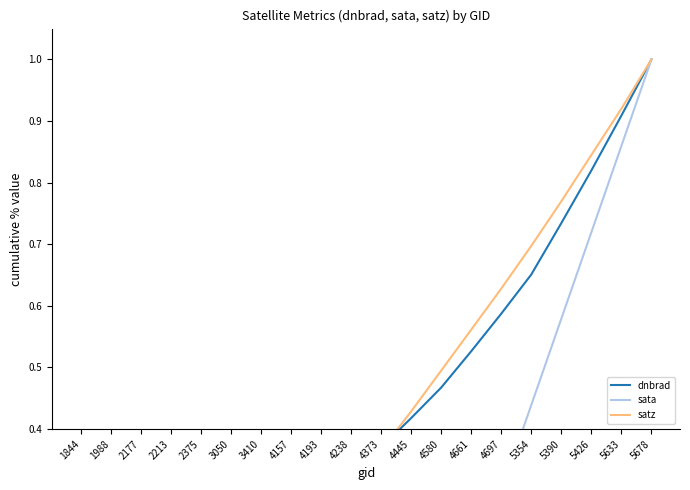

Reading right to left, transcribe all the data shown in this chart.

dnbrad: 5678=1.0	5633=0.9	5426=0.8	5390=0.7	5354=0.7	4697=0.6	4661=0.5	4580=0.5	4445=0.4	4373=0.4	4238=0.3	4193=0.3	4157=0.2	3410=0.2	3050=0.2	2375=0.1	2213=0.1	2177=0.1	1988=0.0	1844=0.0
sata: 5678=1.0	5633=0.9	5426=0.7	5390=0.6	5354=0.4	4697=0.3	4661=0.2	4580=0.0	4445=-0.1	4373=-0.3	4238=-0.4	4193=-0.5	4157=-0.7	3410=-0.8	3050=-0.7	2375=-0.6	2213=-0.5	2177=-0.3	1988=-0.2	1844=-0.1
satz: 5678=1.0	5633=0.9	5426=0.8	5390=0.8	5354=0.7	4697=0.6	4661=0.6	4580=0.5	4445=0.4	4373=0.4	4238=0.3	4193=0.2	4157=0.2	3410=0.1	3050=0.1	2375=0.1	2213=0.1	2177=0.0	1988=0.0	1844=0.0